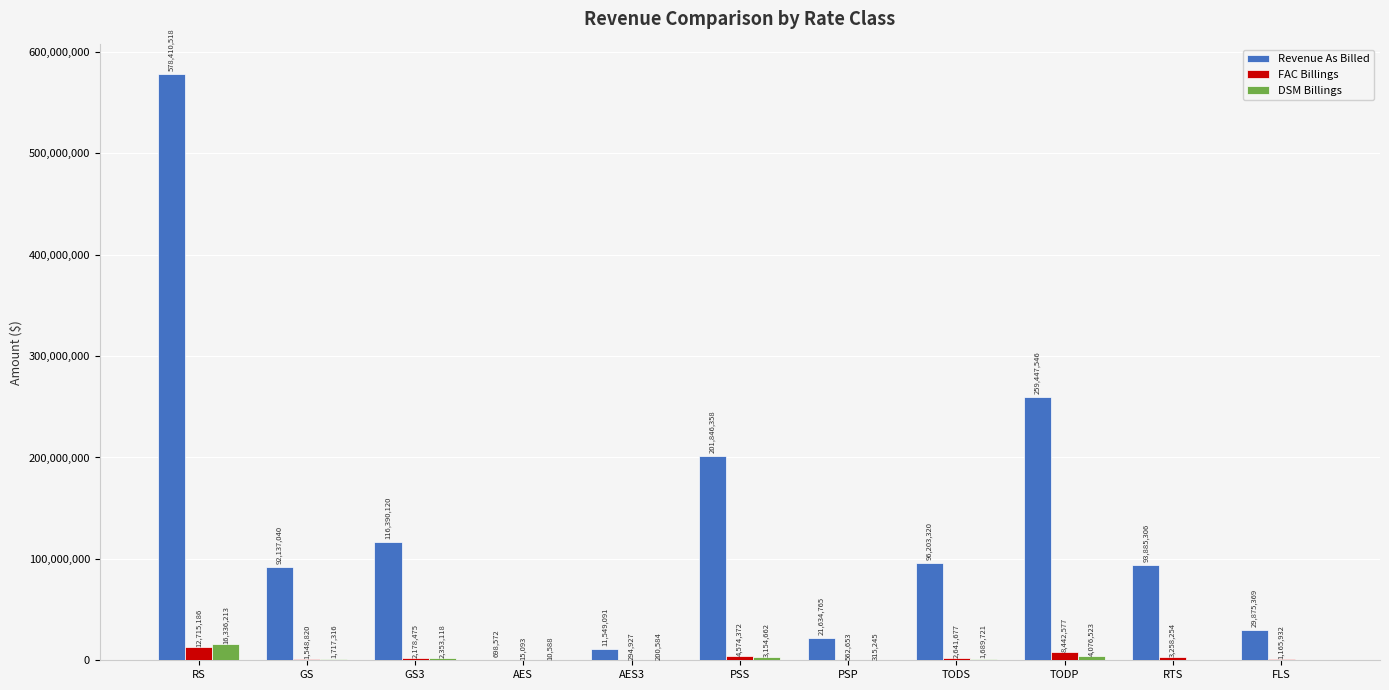

At which label does DSM Billings first exceed 1689721?

RS